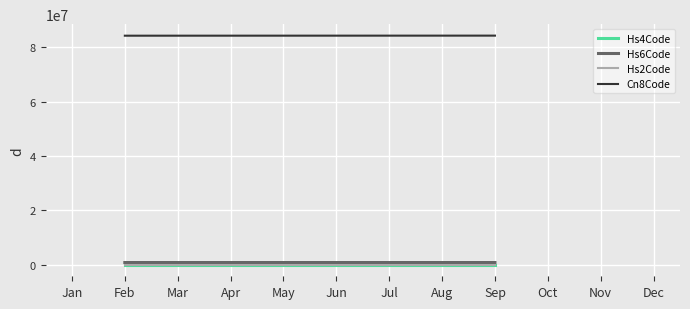

What is the difference between the maximum and minimum values in the Cn8Code series?

25082.5